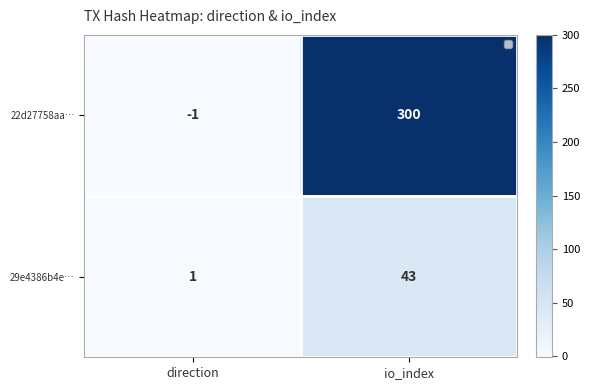

What is the sum of all 22d27758aa… values?

299